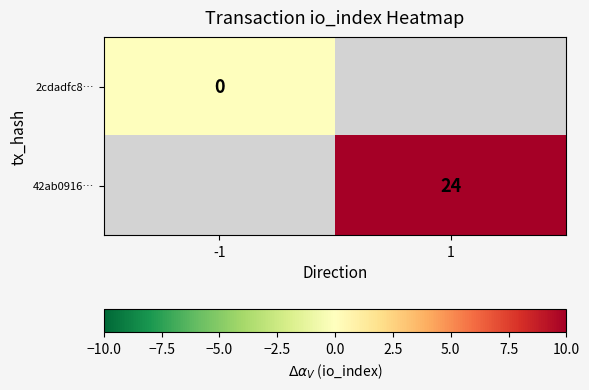

Which label corresponds to the smallest value in the chart?

-1